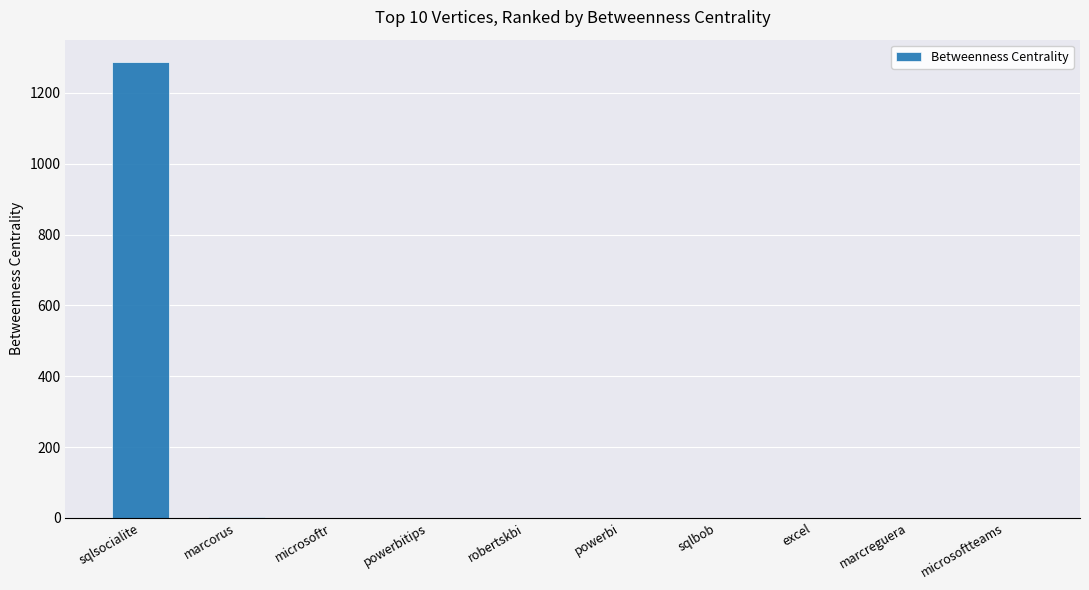

Are the bars horizontal?

No